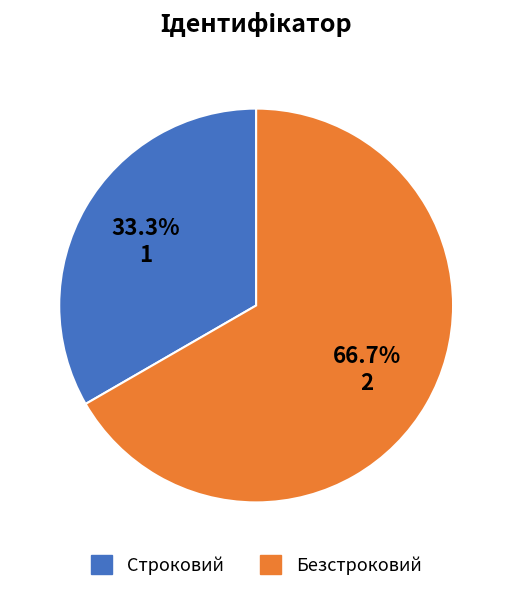

Rank the categories by value from highest to lowest.

Безстроковий, Строковий